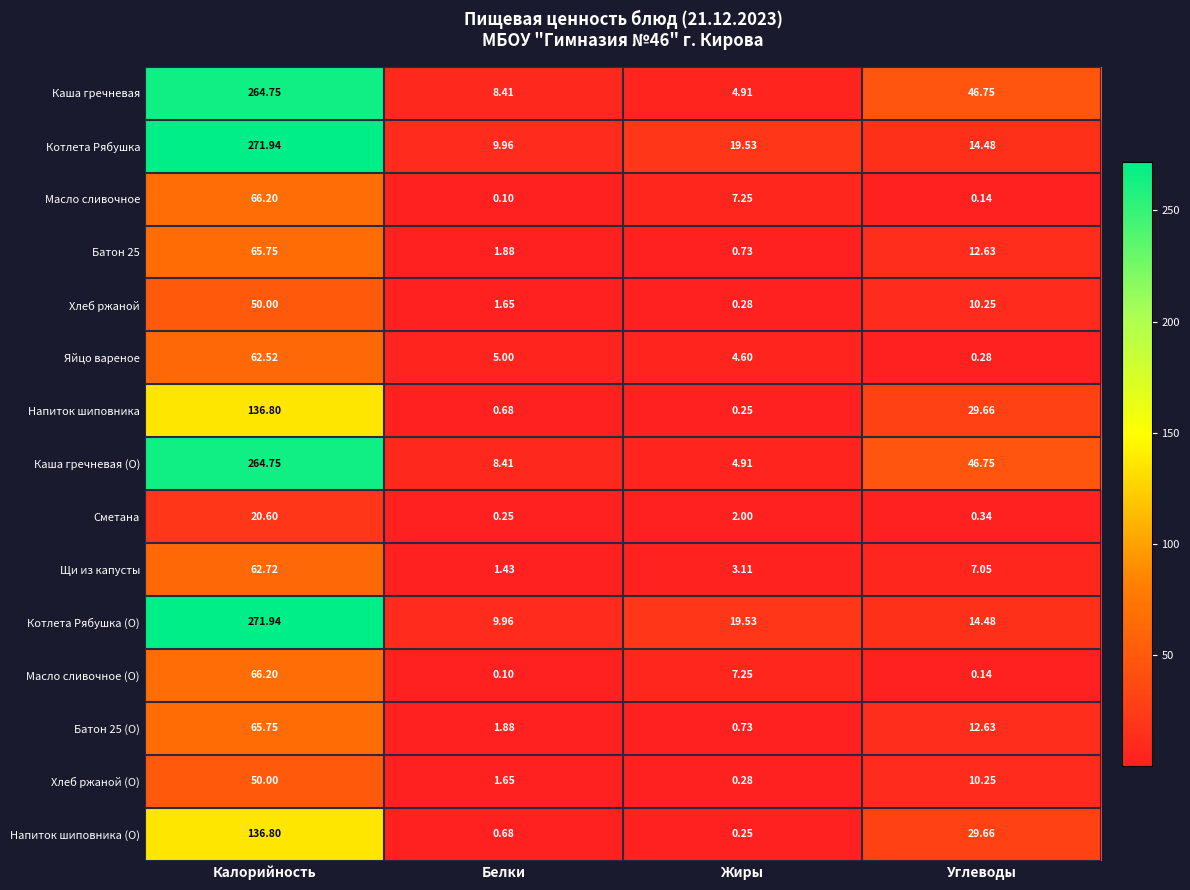

What is the total value across all series at Белки?

52.0